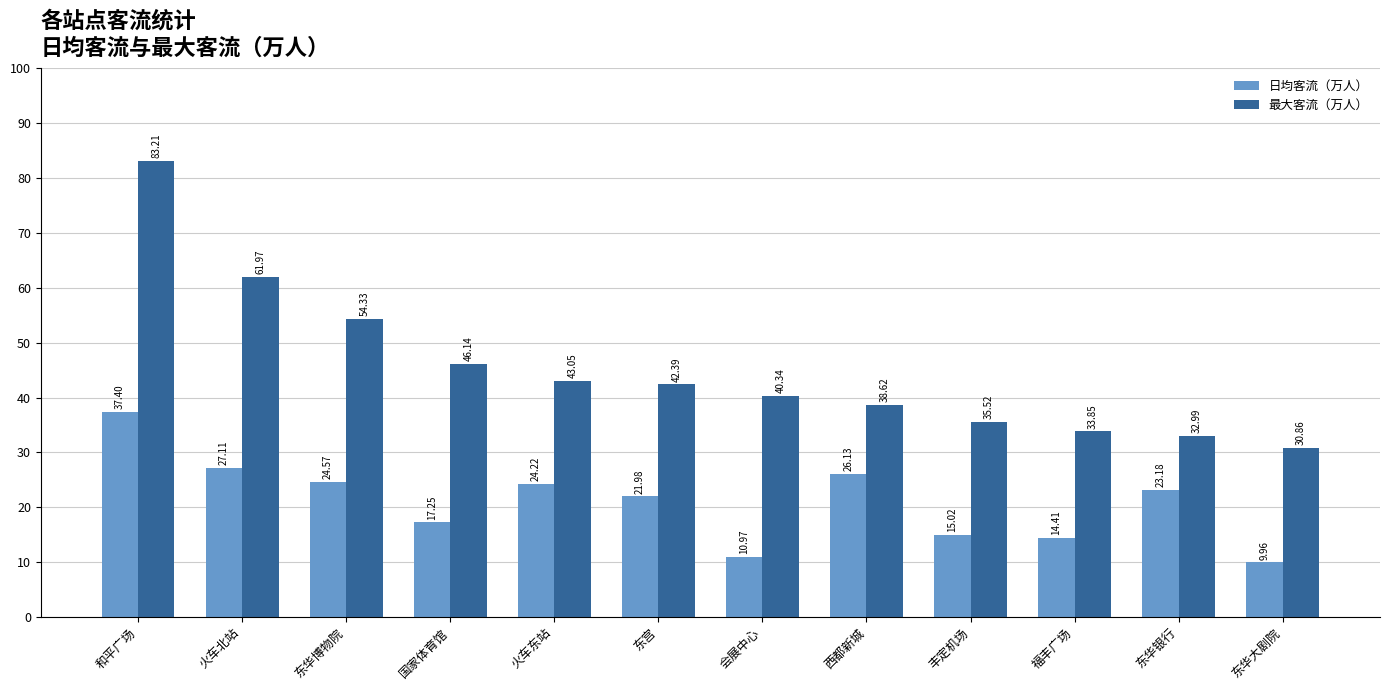

Does the chart contain any negative values?

No